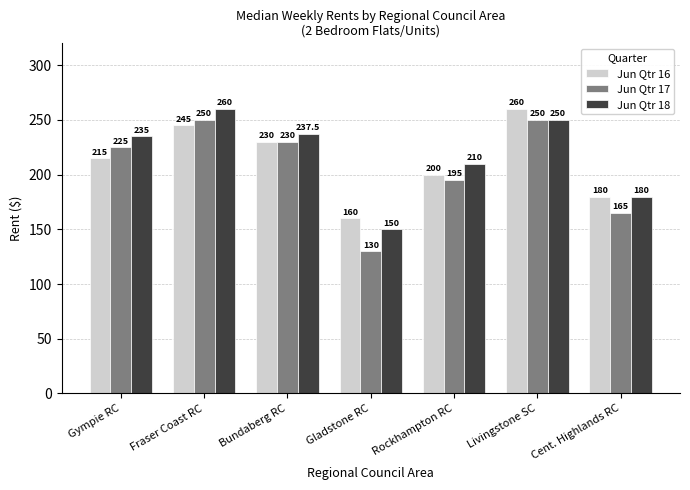

How many categories are shown in the chart?

7